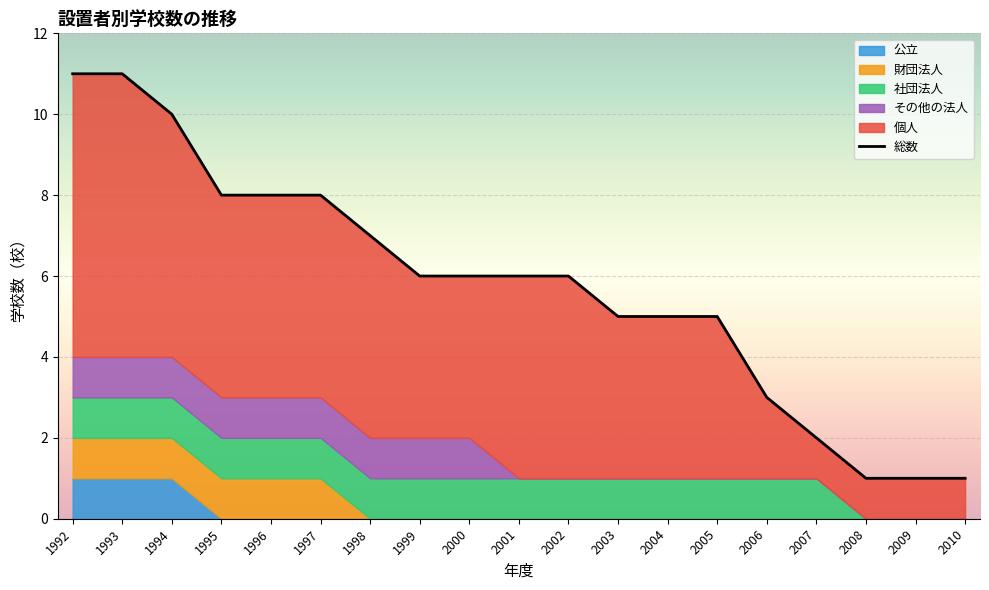

Rank the categories by value from highest to lowest.

1992, 1993, 1994, 1995, 1996, 1997, 1998, 1999, 2000, 2001, 2002, 2003, 2004, 2005, 2006, 2007, 2008, 2009, 2010